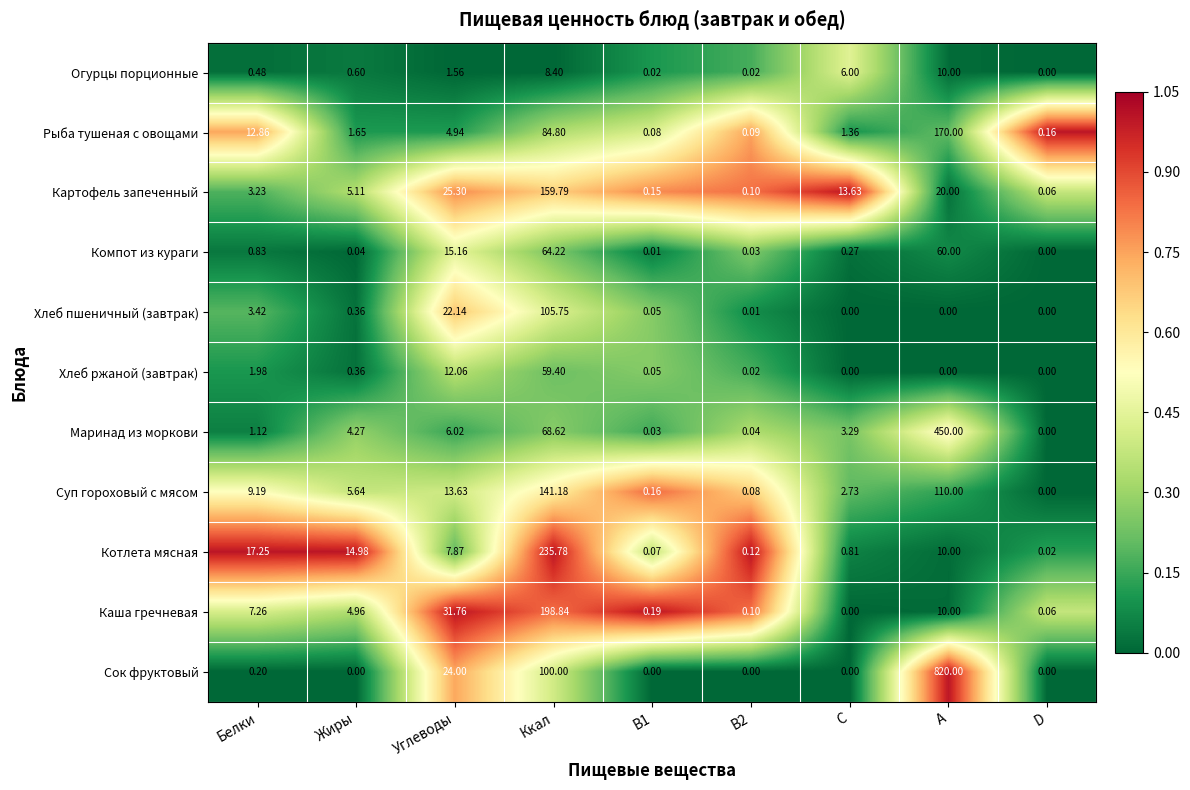

Is the value of Компот из кураги at Углеводы greater than the value of Хлеб ржаной (завтрак) at C?

Yes